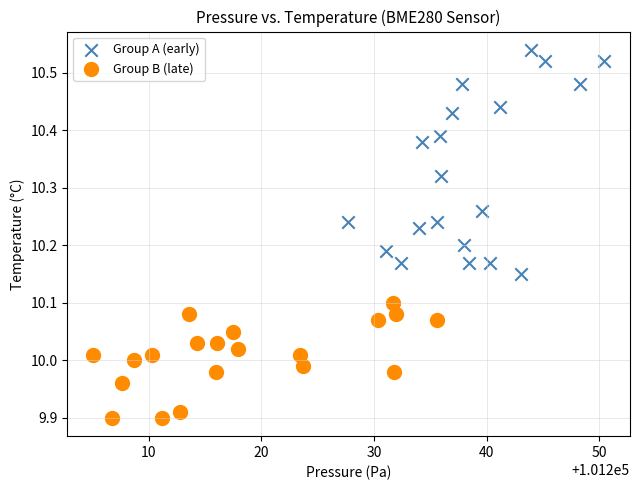

What are all the series names shown in the legend?

Group A (early), Group B (late)